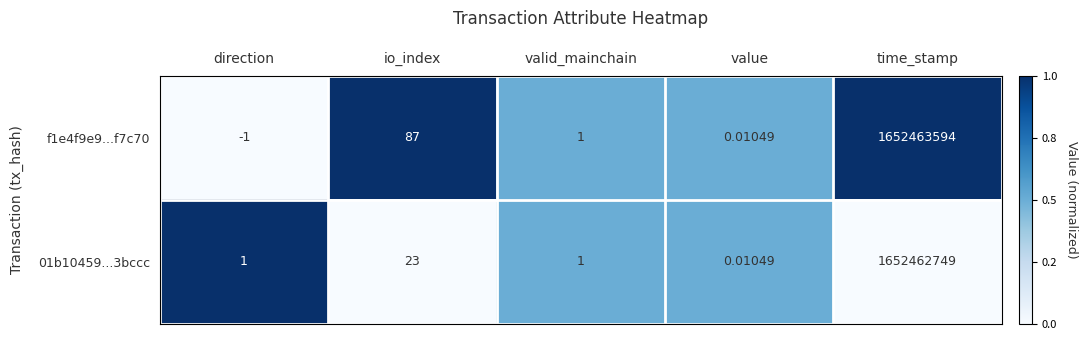

Which category has the highest value in the 01b10459...3bccc series?

time_stamp